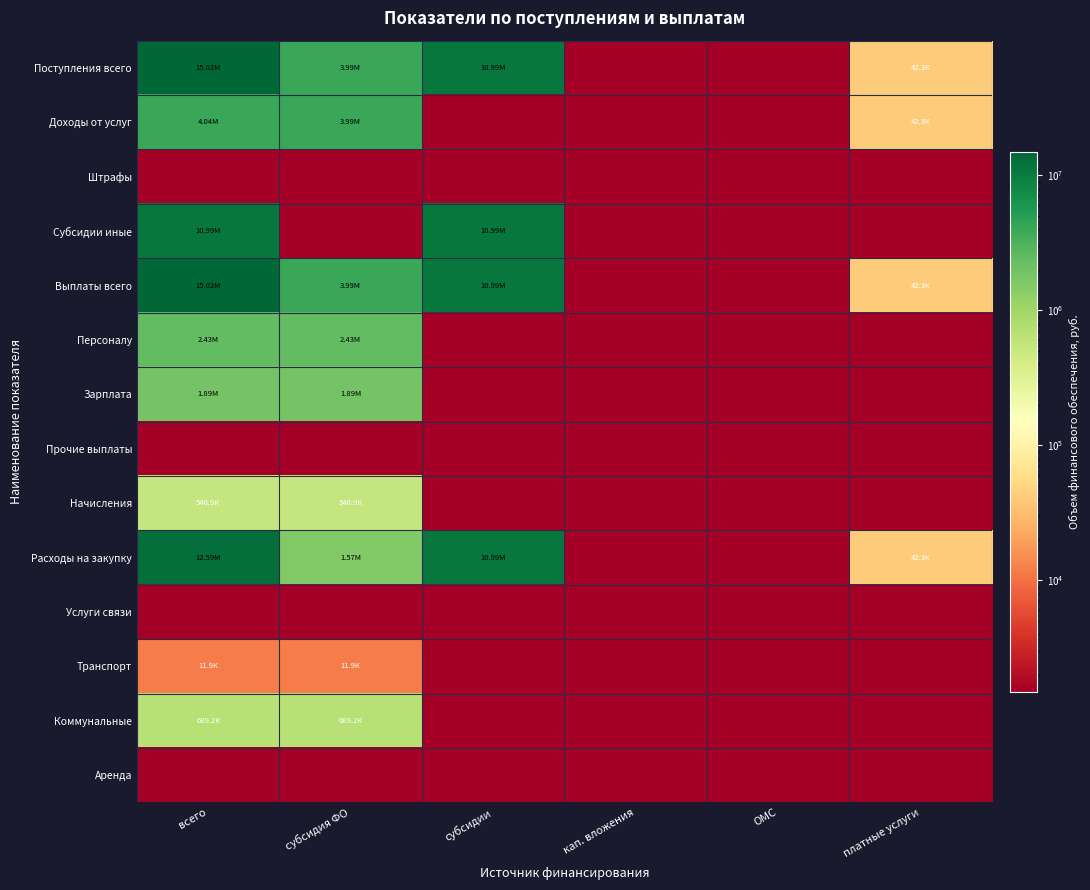

What is the difference between the highest and lowest values at всего?

15022581.7